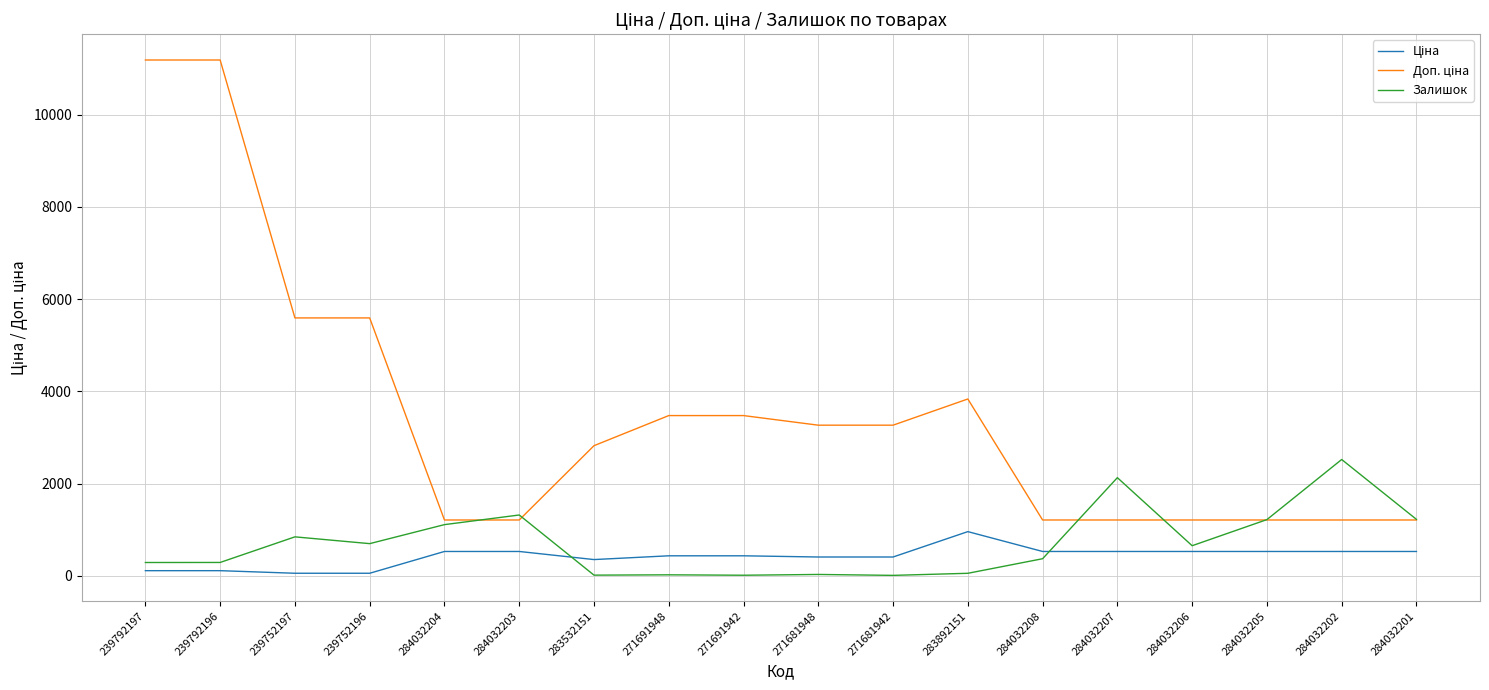

True or false: Залишок has a value of 371.0 at 284032208.

True